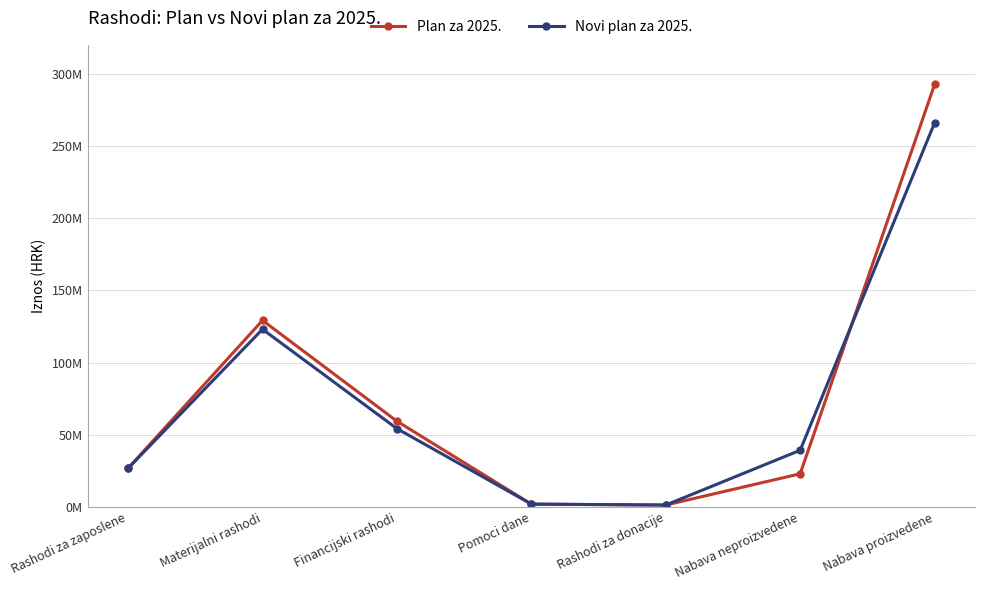

At which category does Plan za 2025. reach its first local valley?

Rashodi za donacije